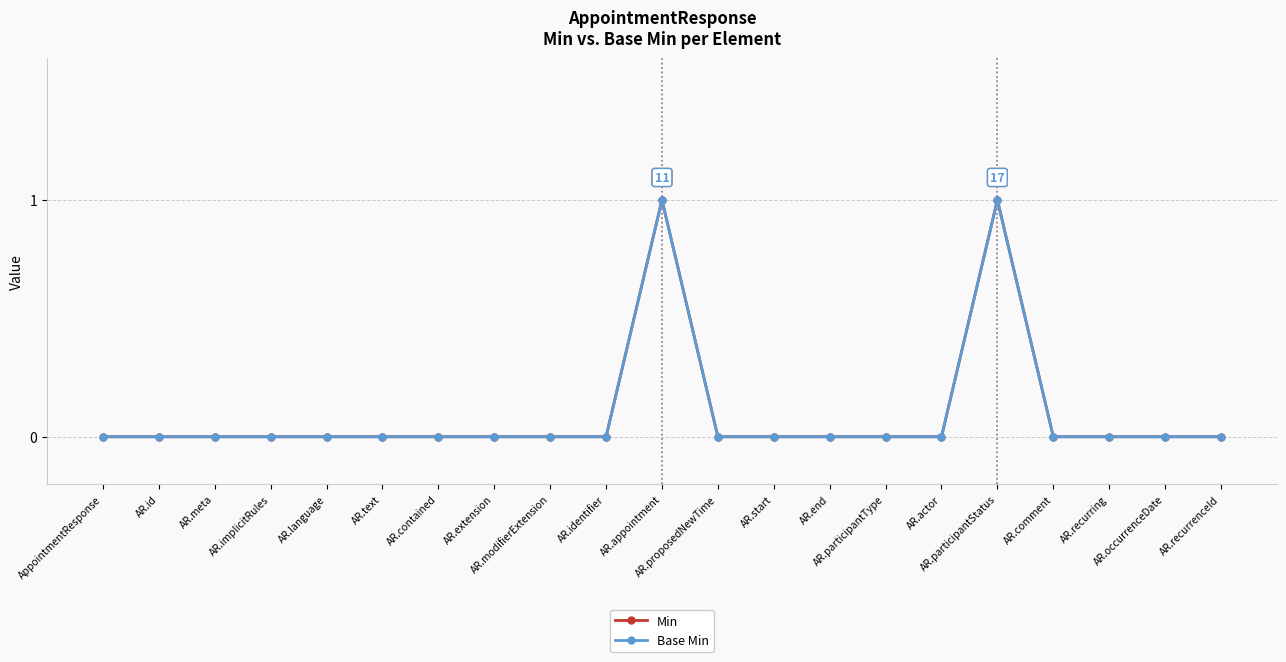

Does the chart have visible grid lines?

Yes